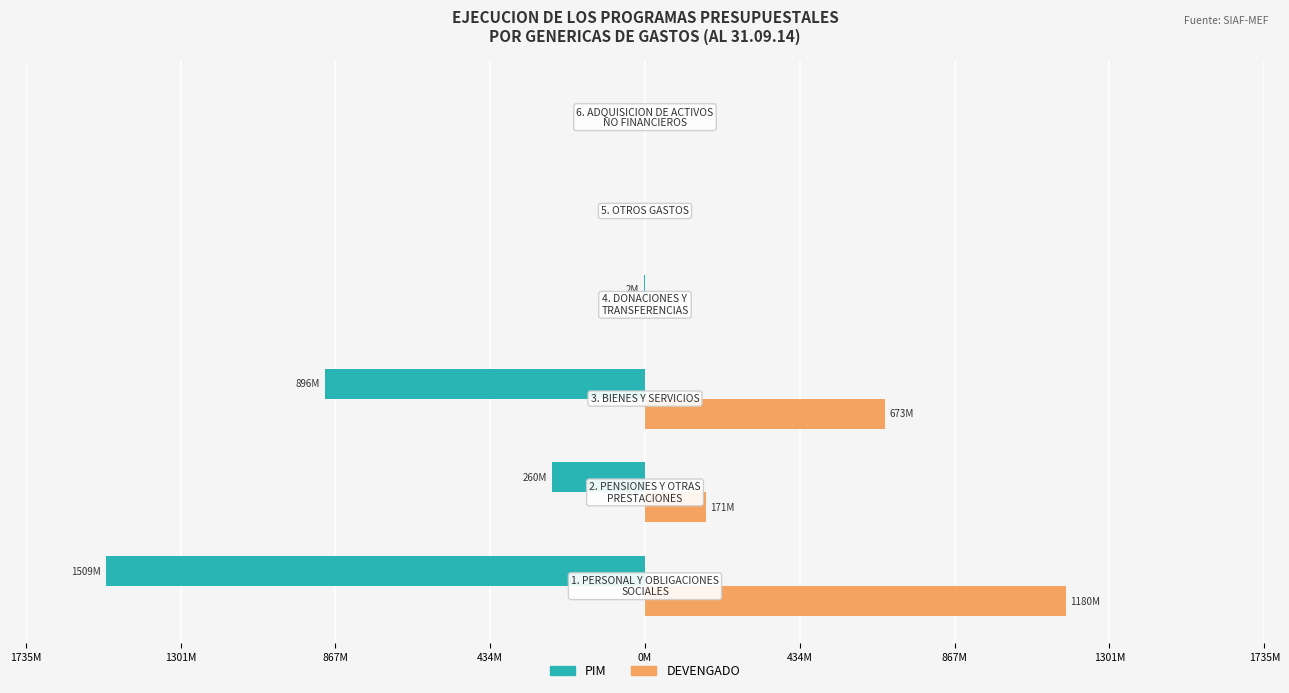

What are all the series names shown in the legend?

PIM, DEVENGADO